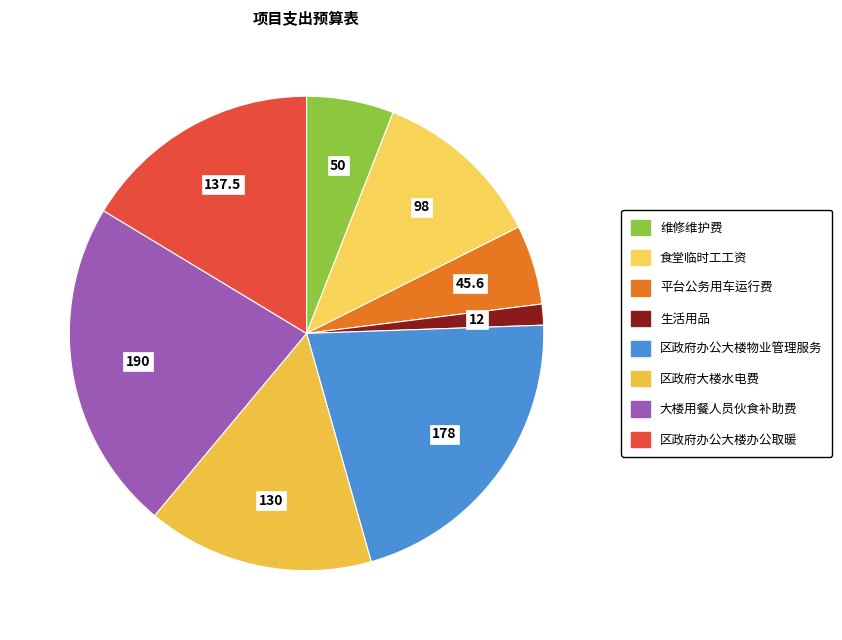

Between 大楼用餐人员伙食补助费 and 区政府大楼水电费, which is larger?

大楼用餐人员伙食补助费